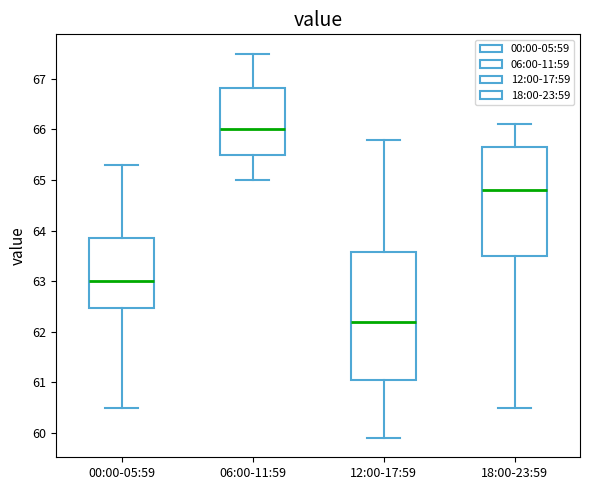

Which box is the tallest, from its lower edge to its upper edge?

12:00-17:59